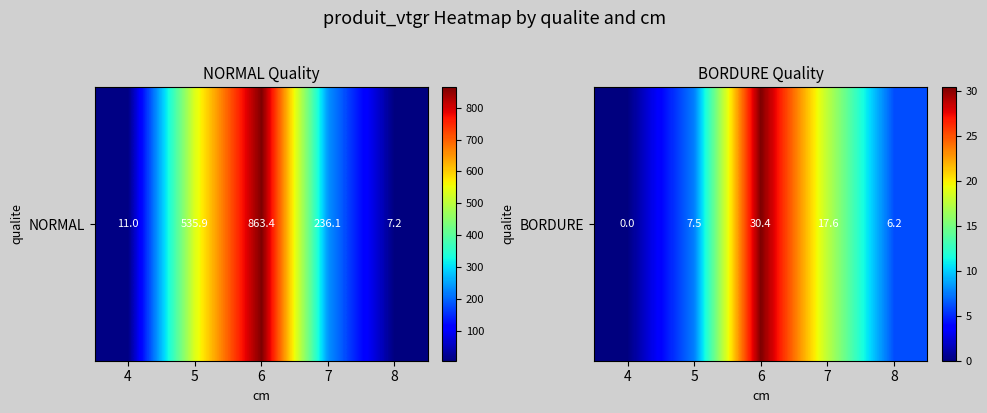

How many data points does each series have?

5